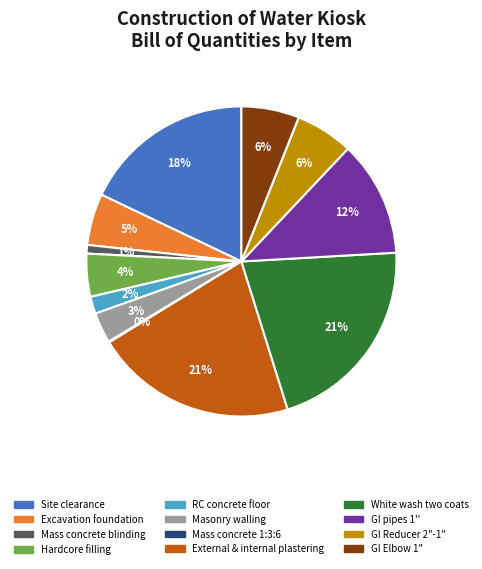

Do White wash two coats and GI pipes 1'' together represent more than half of the pie?

No